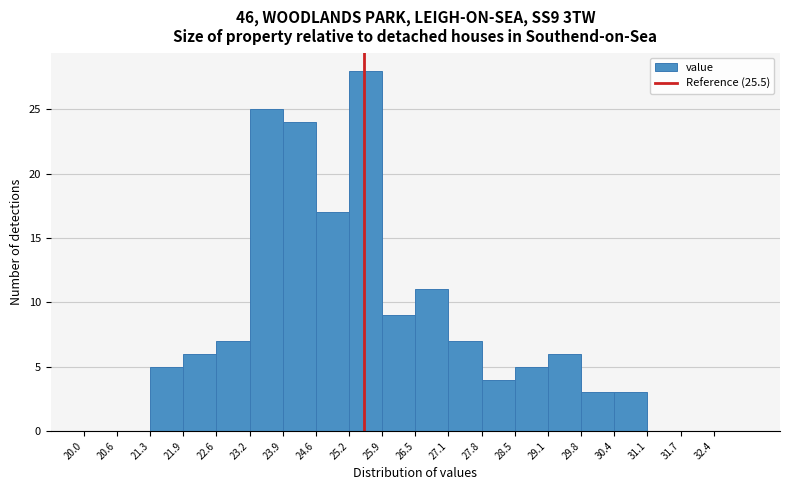

Which range on the x-axis has the tallest bar?

25.20 to 25.85